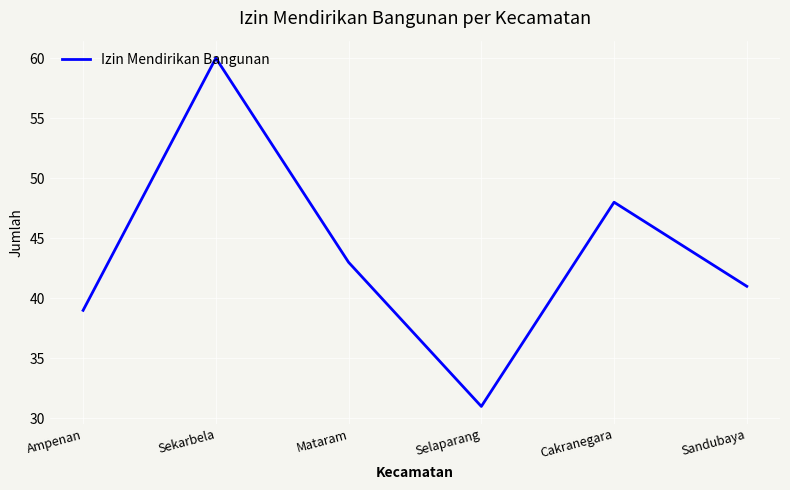

What is the change in value from Selaparang to Cakranegara?

+17